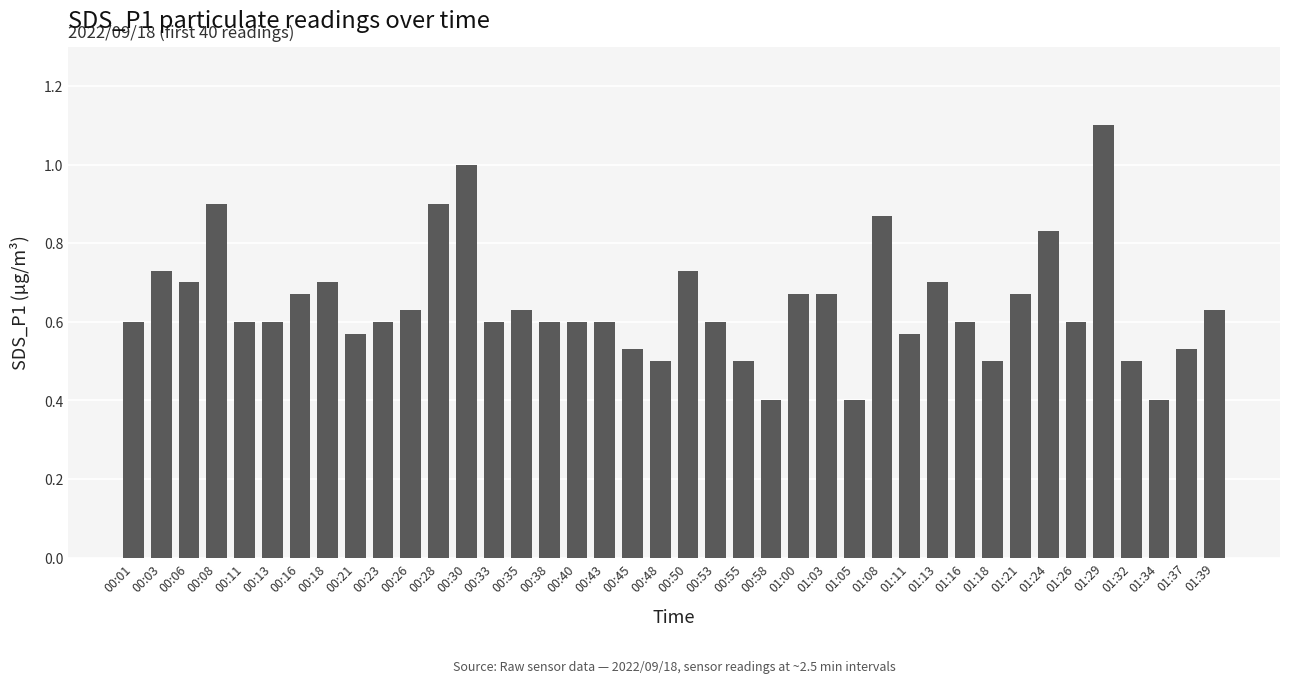

At which category does the chart reach its peak across all series?

01:29